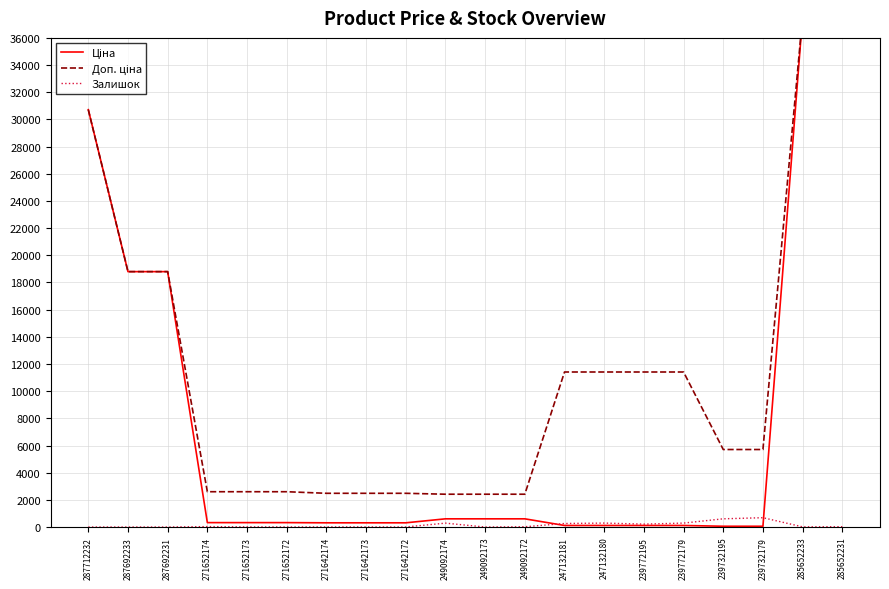

At 285652231, list the series in order from smallest to largest.

Залишок, Ціна, Доп. ціна